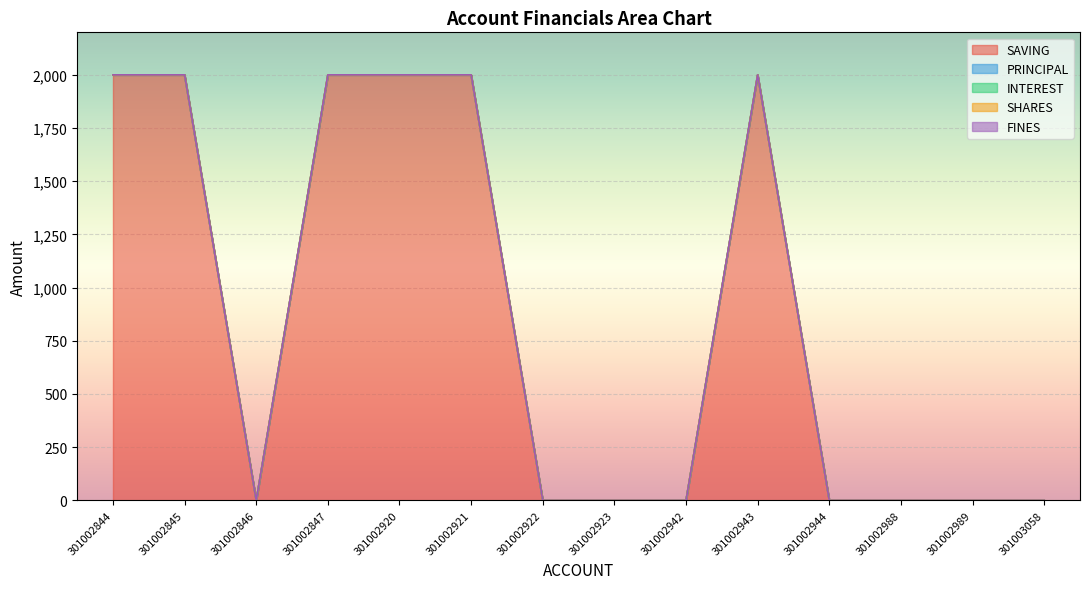

Reading right to left, extract all data points from this chart.

SAVING: 0	0	0	0	2000	0	0	0	2000	2000	2000	0	2000	2000
PRINCIPAL: 0	0	0	0	0	0	0	0	0	0	0	0	0	0
INTEREST: 0	0	0	0	0	0	0	0	0	0	0	0	0	0
SHARES: 0	0	0	0	0	0	0	0	0	0	0	0	0	0
FINES: 0	0	0	0	0	0	0	0	0	0	0	0	0	0